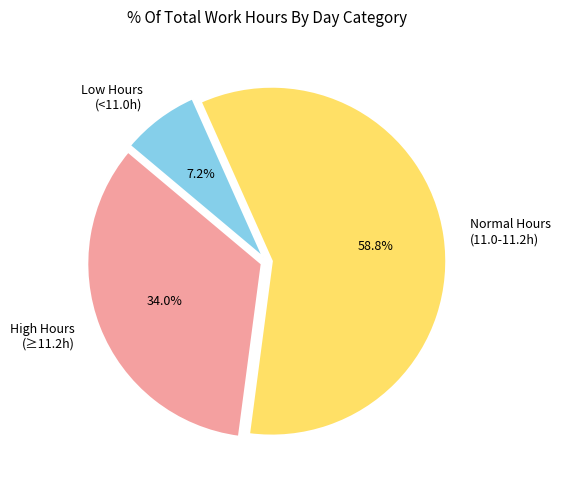

What is the smallest slice in the pie chart?

Low Hours (<11.0h)